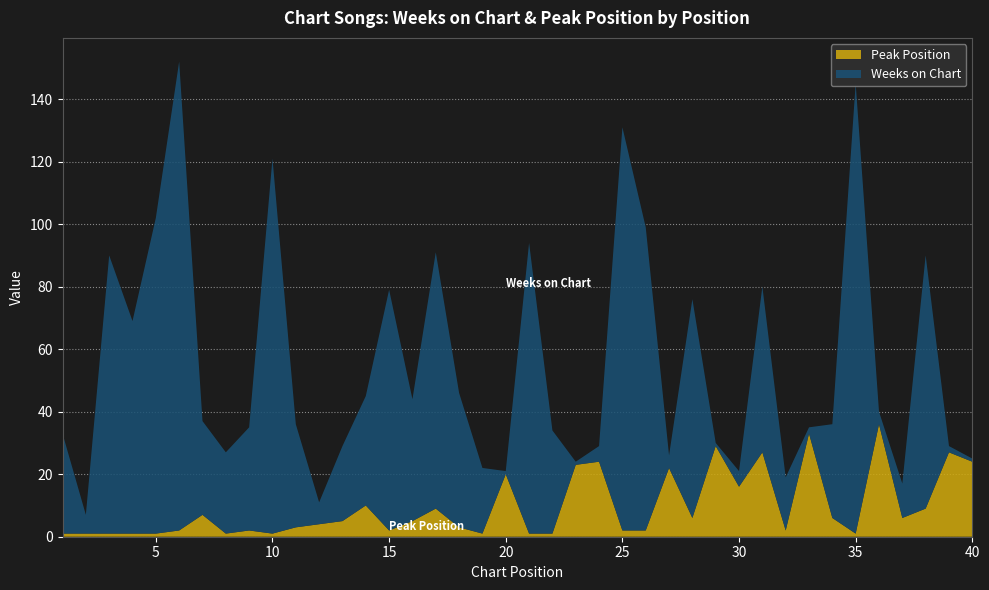

Reading left to right, list all the values displayed in this chart.

Weeks on Chart: 1=32	2=6	3=89	4=68	5=101	6=150	7=30	8=26	9=33	10=120	11=33	12=7	13=24	14=35	15=77	16=39	17=82	18=43	19=21	20=1	21=93	22=33	23=1	24=5	25=129	26=97	27=4	28=70	29=1	30=5	31=53	32=17	33=2	34=30	35=144	36=4	37=11	38=81	39=2	40=1
Peak Position: 1=1	2=1	3=1	4=1	5=1	6=2	7=7	8=1	9=2	10=1	11=3	12=4	13=5	14=10	15=2	16=5	17=9	18=3	19=1	20=20	21=1	22=1	23=23	24=24	25=2	26=2	27=22	28=6	29=29	30=16	31=27	32=2	33=33	34=6	35=1	36=36	37=6	38=9	39=27	40=24